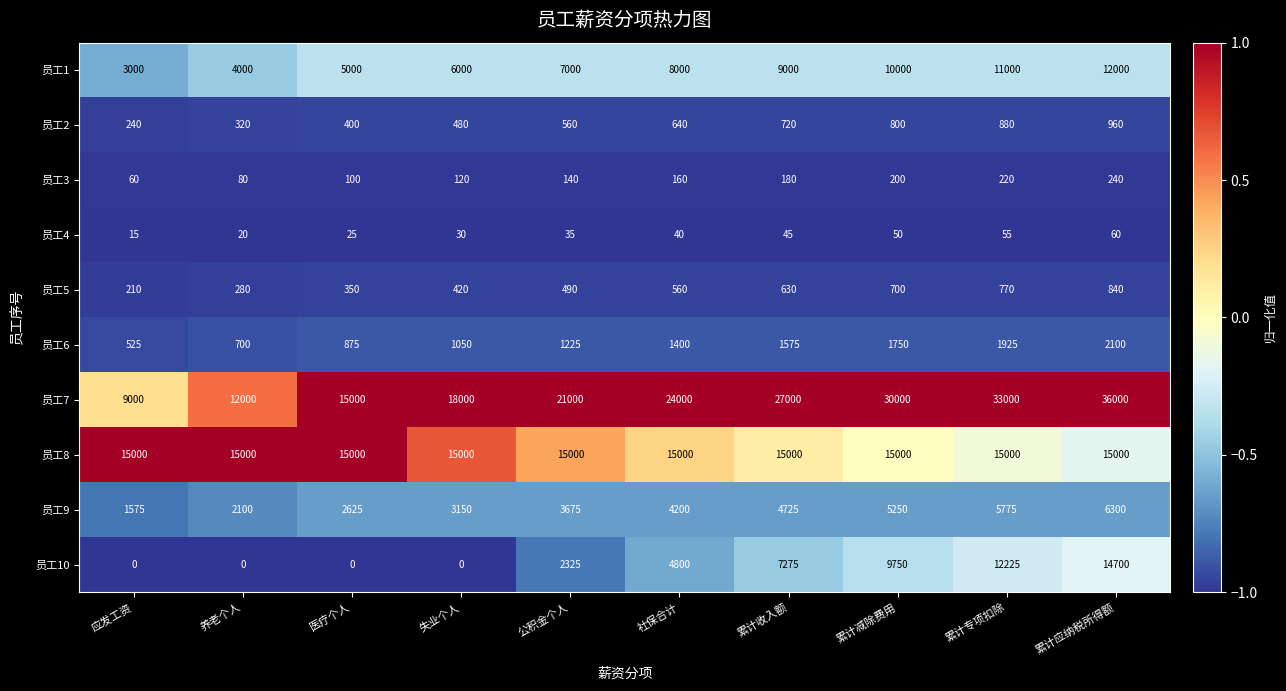

At which category is the sum across all series the highest?

累计应纳税所得额